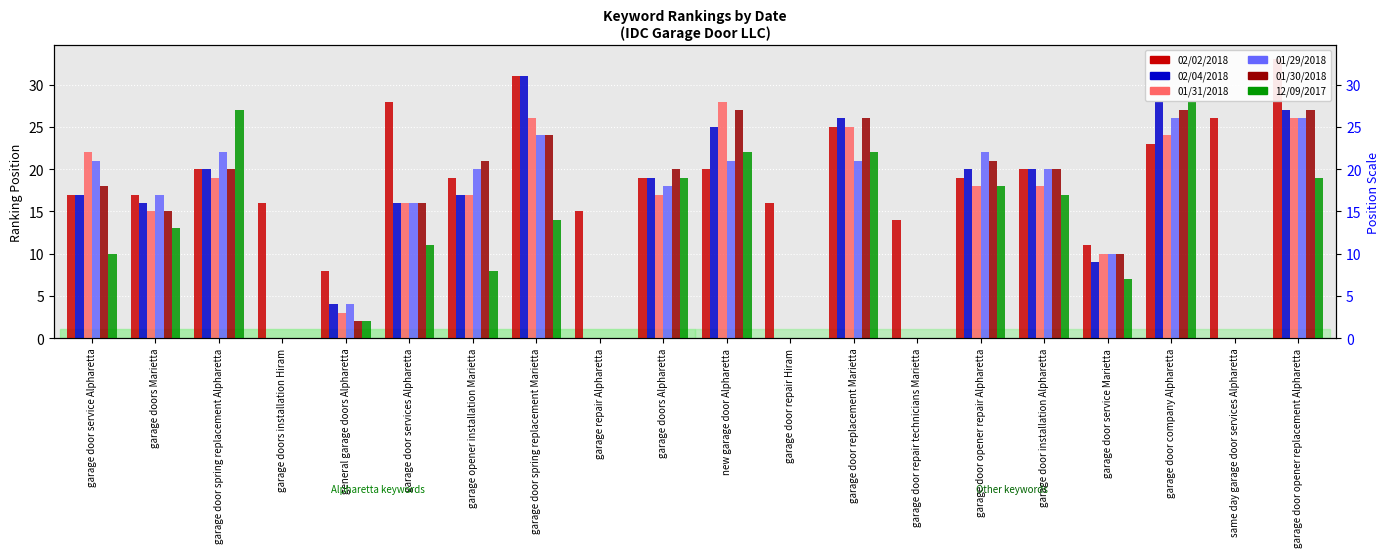

Between garage door services Alpharetta and same day garage door services Alpharetta, which series saw the biggest shift?

02/02/2018